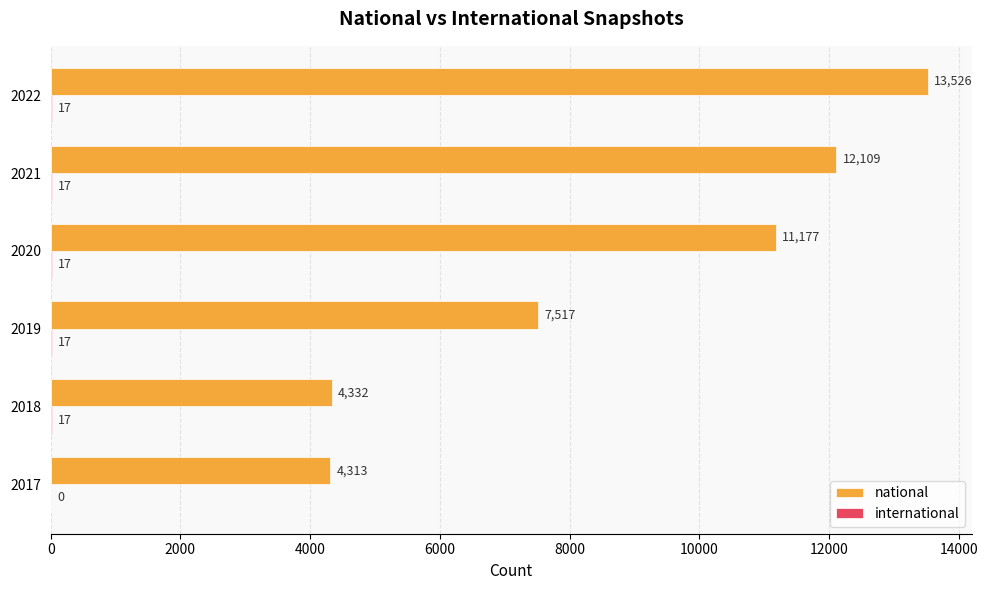

Which series has the widest spread of values?

national